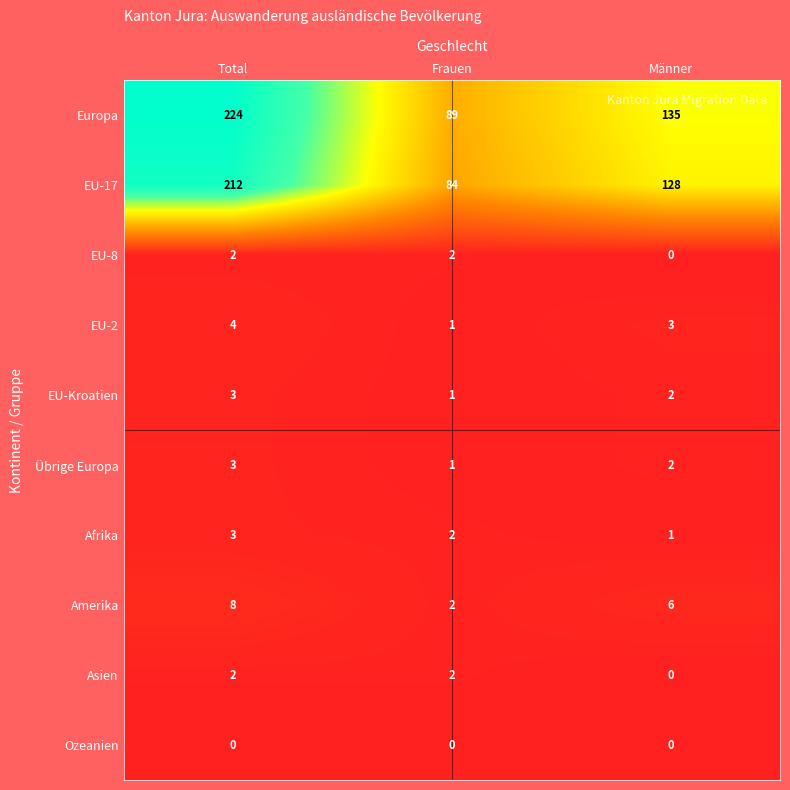

List the labels in order of Übrige Europa value, smallest first.

Frauen, Männer, Total